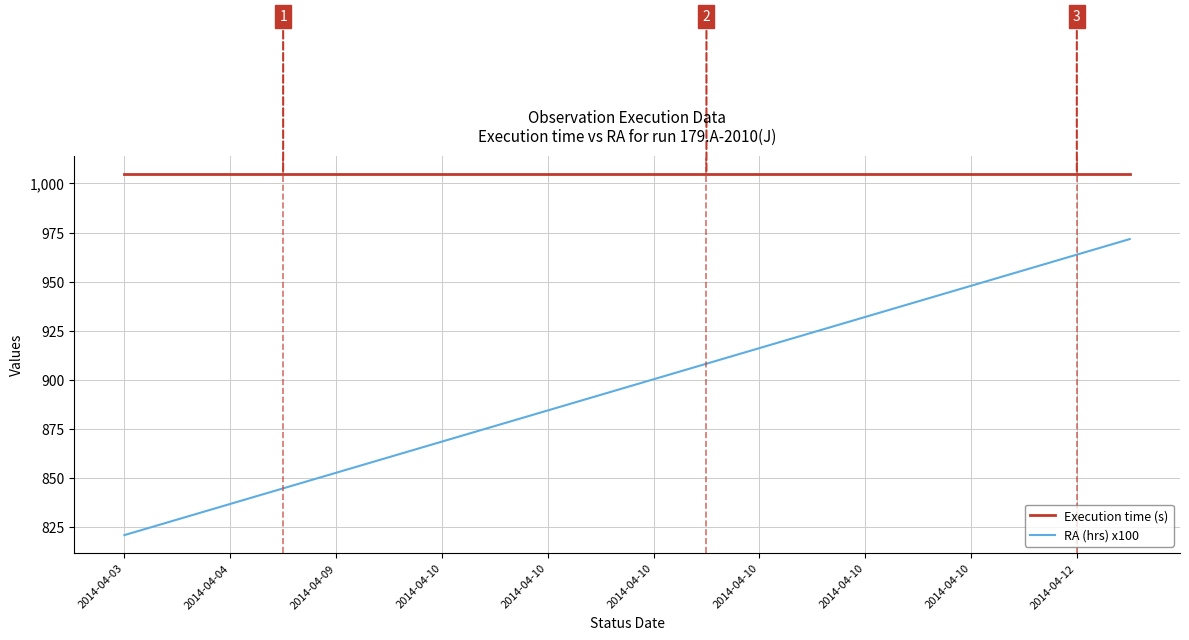

True or false: Execution time (s) and RA (hrs) x100 cross at least once.

False